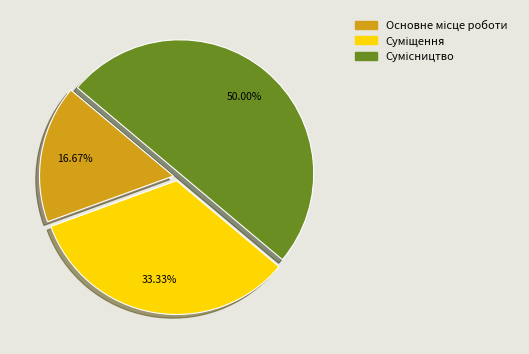

How many segments does this pie chart have?

3